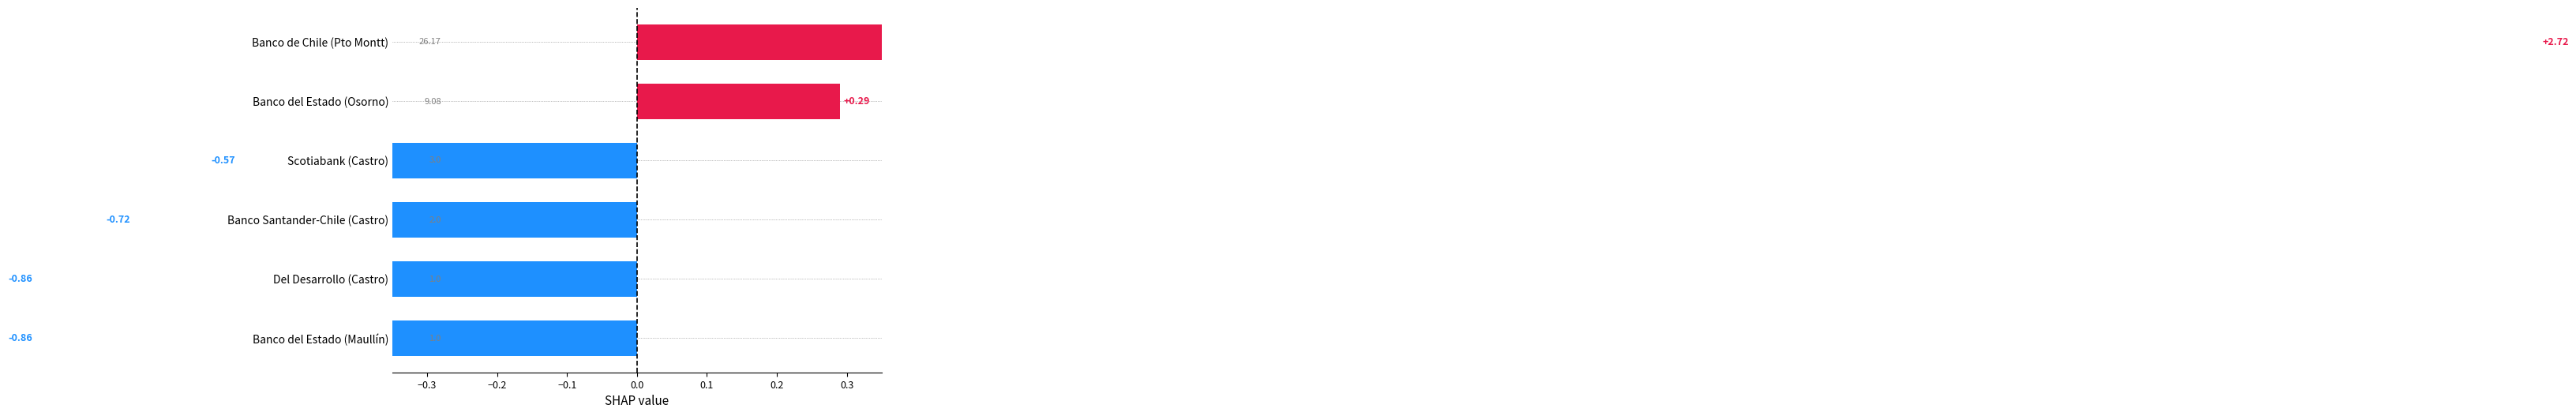

How many data points are less than 0?

4